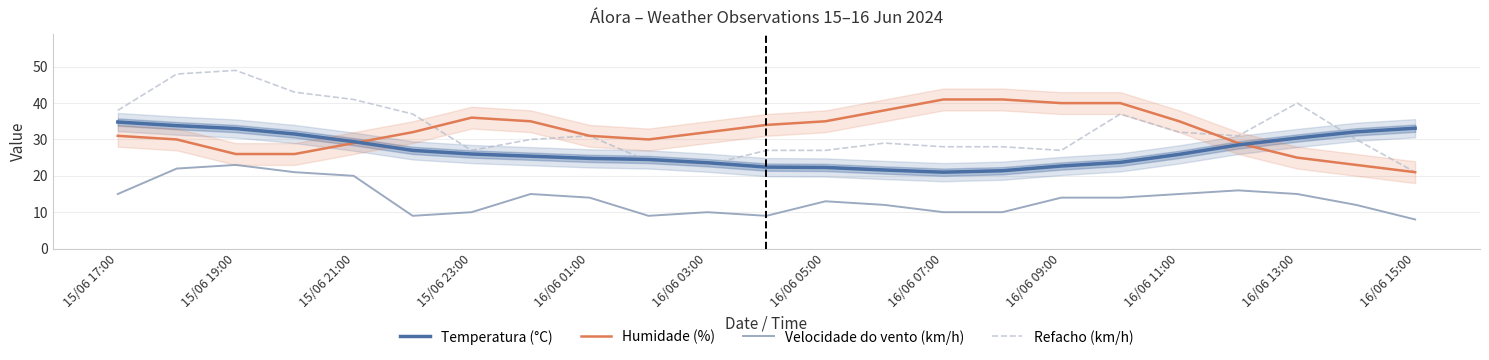

True or false: Velocidade do vento (km/h) and Refacho (km/h) cross at least once.

False